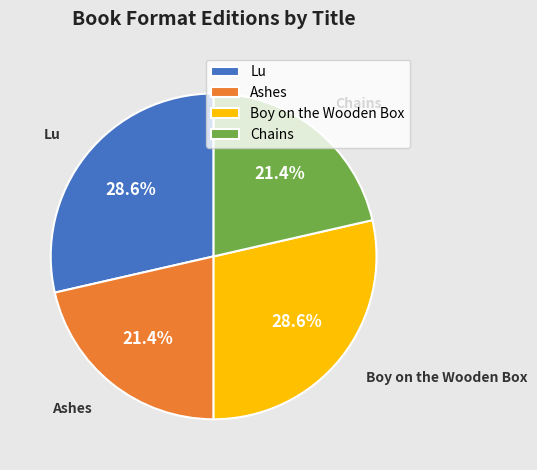

What portion of the pie excludes Lu?

71.4%